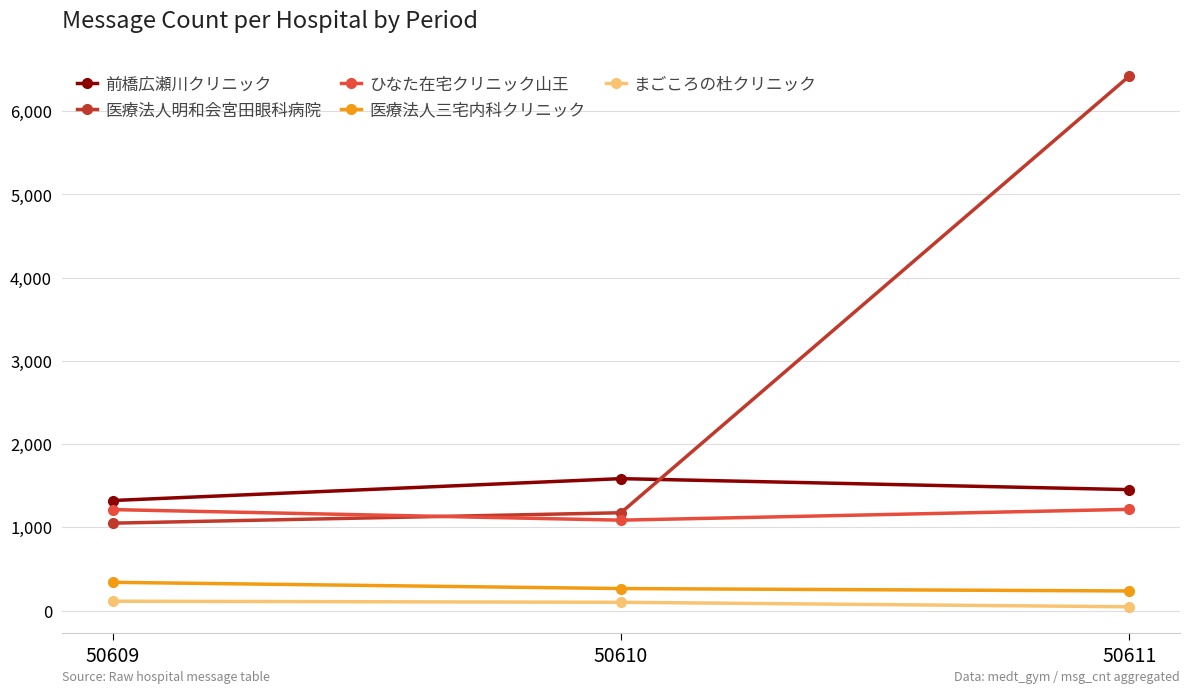

What is the greatest value displayed?

6422